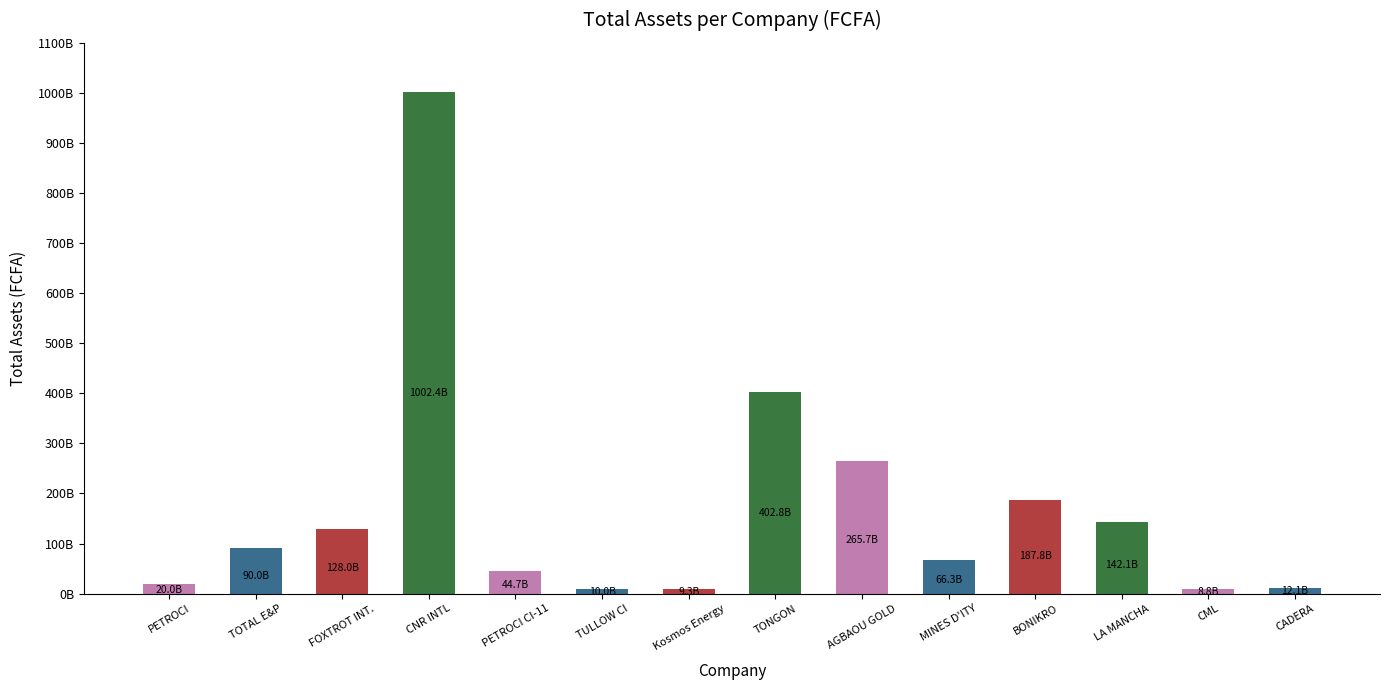

Rank the categories by value from lowest to highest.

CML, Kosmos Energy, TULLOW CI, CADERA, PETROCI, PETROCI CI-11, MINES D'ITY, TOTAL E&P, FOXTROT INT., LA MANCHA, BONIKRO, AGBAOU GOLD, TONGON, CNR INTL